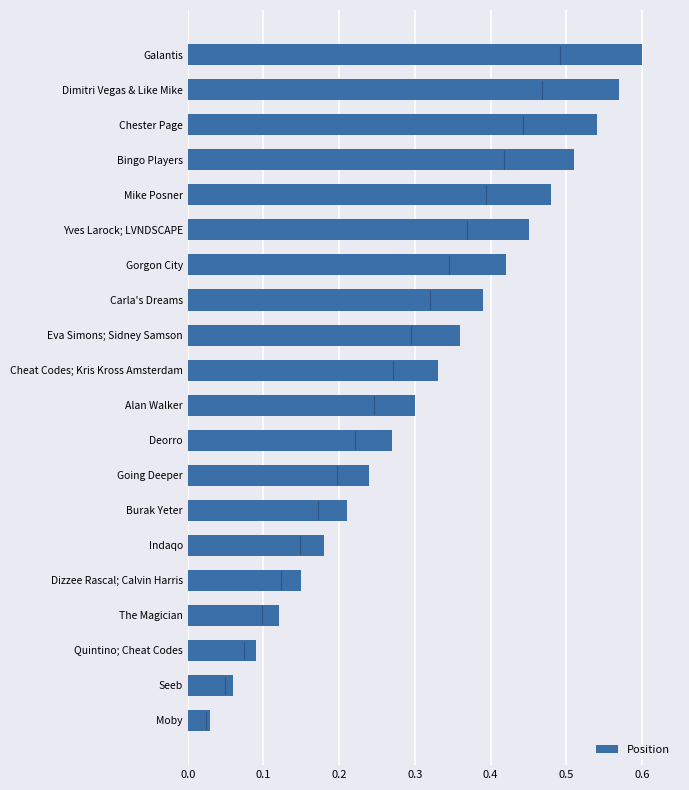

True or false: the data shows 0.1 at Alan Walker.

False